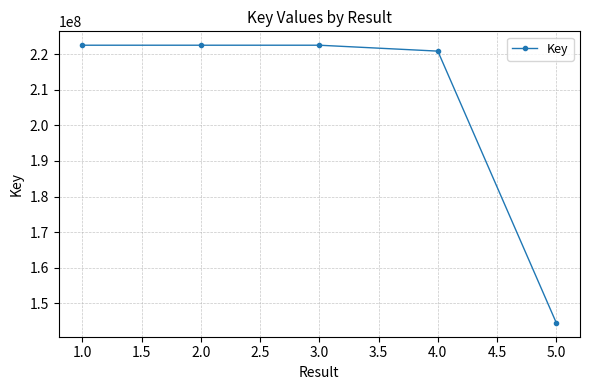

What is the ratio of the value at 1.0 to the value at 4.0?

1.0